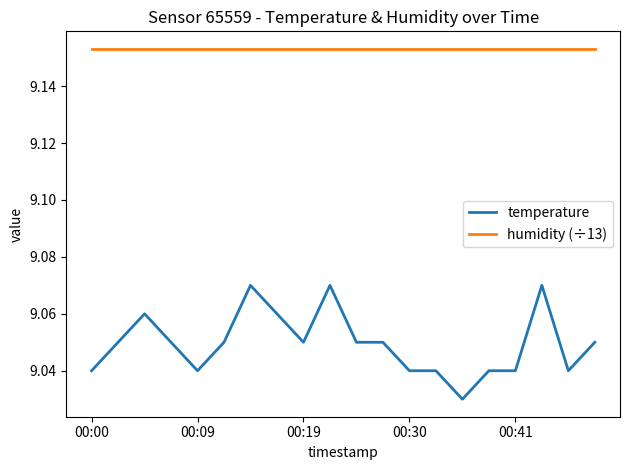

Which series has the largest total across all categories?

humidity (÷13)